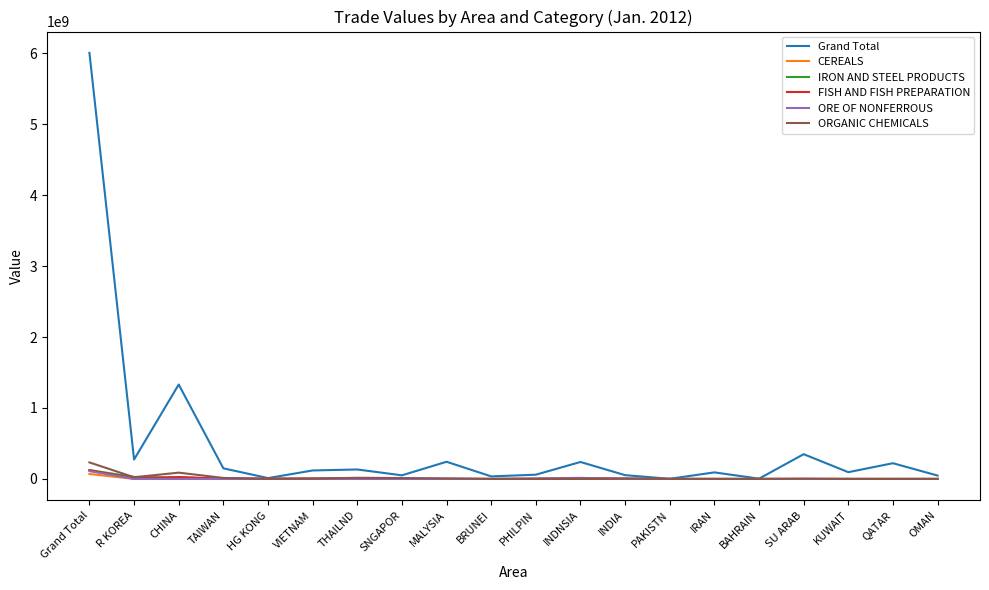

True or false: Grand Total has more than 1 interior local peaks.

True